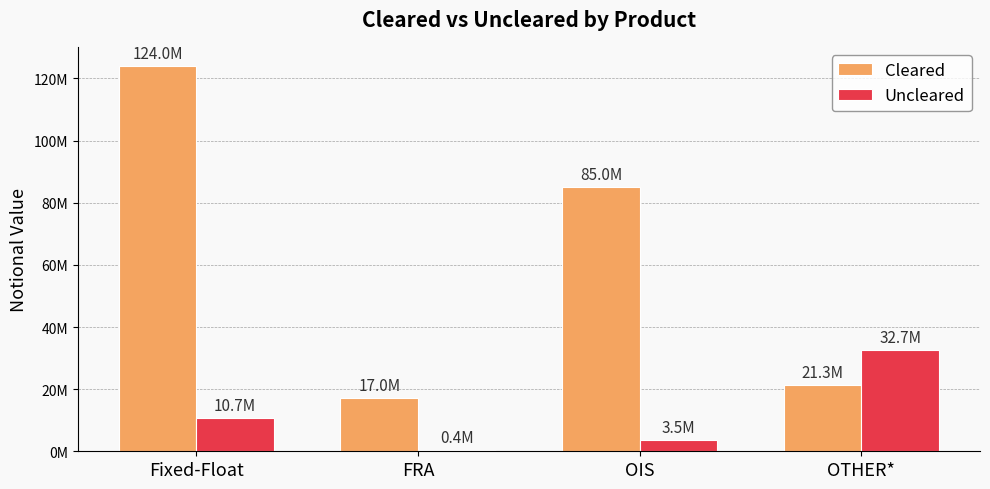

Does the chart contain stacked bars?

No